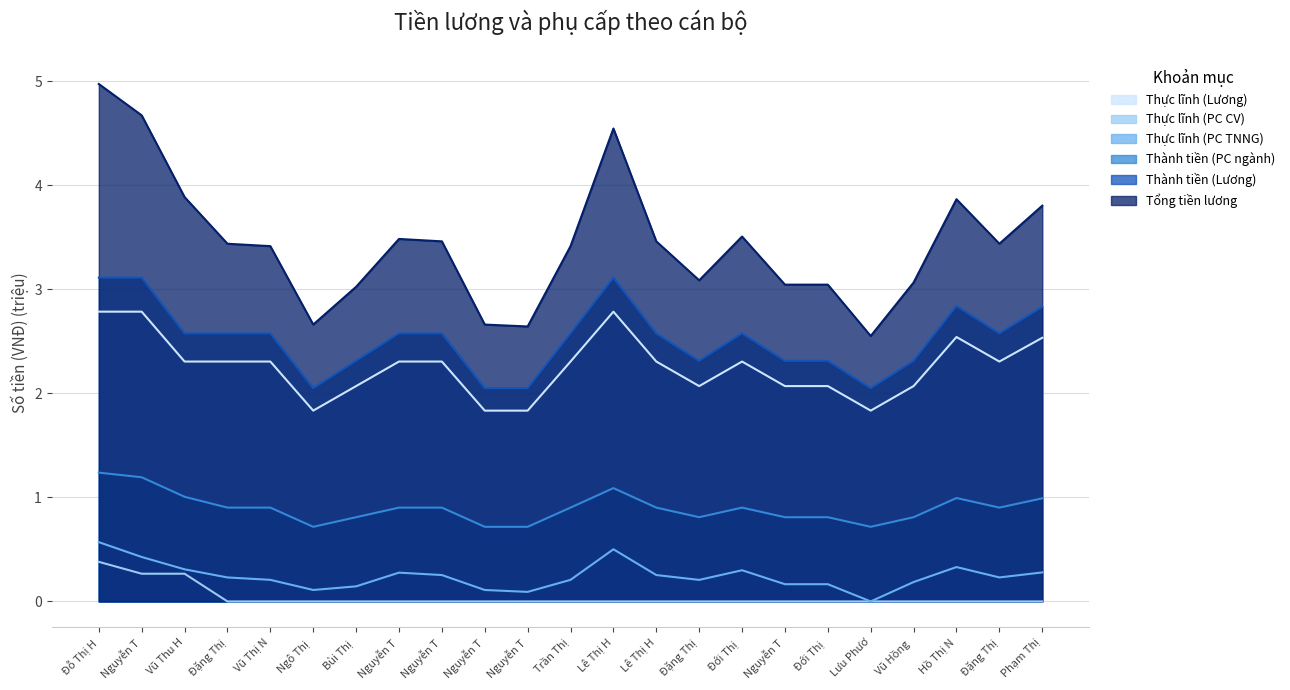

The value of Thực lĩnh (Lương) at Nguyễn T is 1.8. True or false?

True